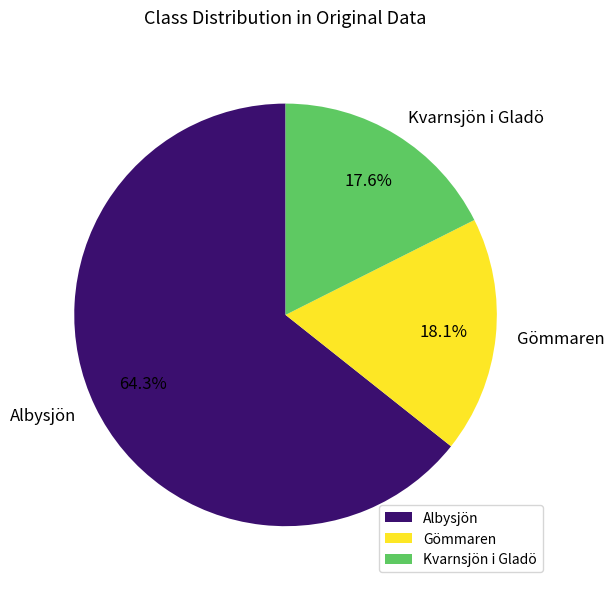

What is the largest slice in the pie chart?

Albysjön